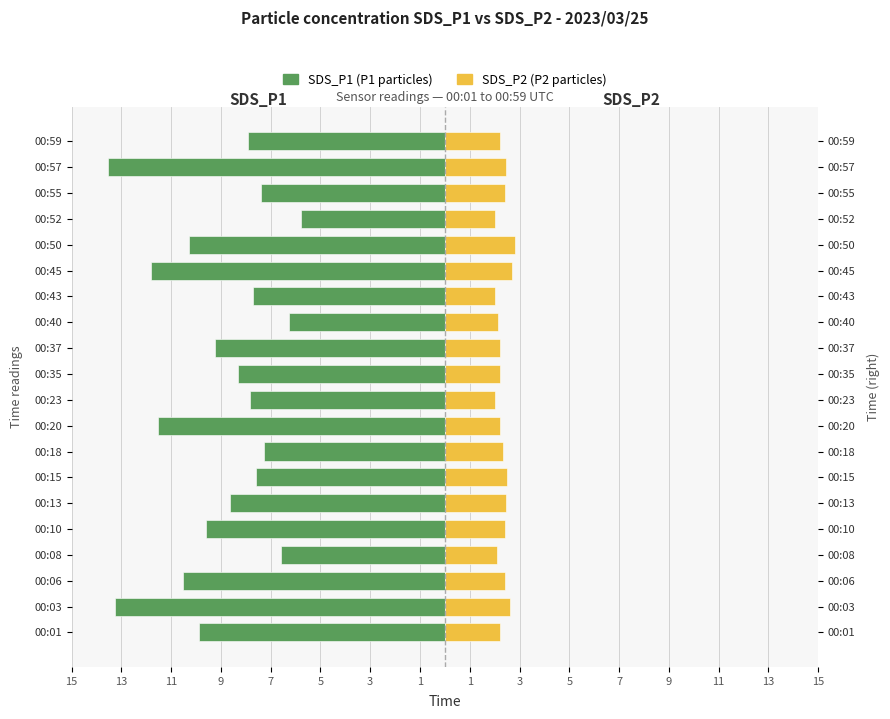

How many bars are there in total?

40